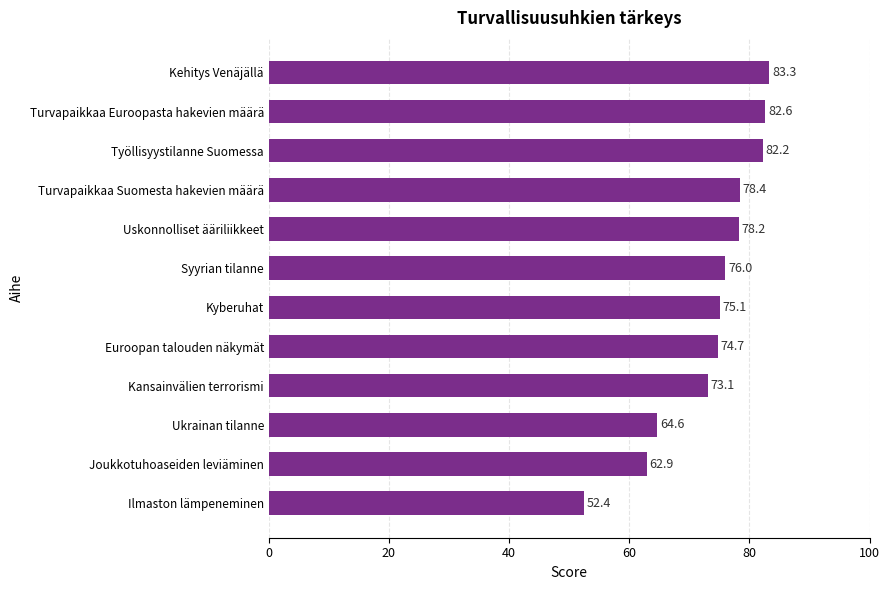

Are the bars horizontal?

Yes